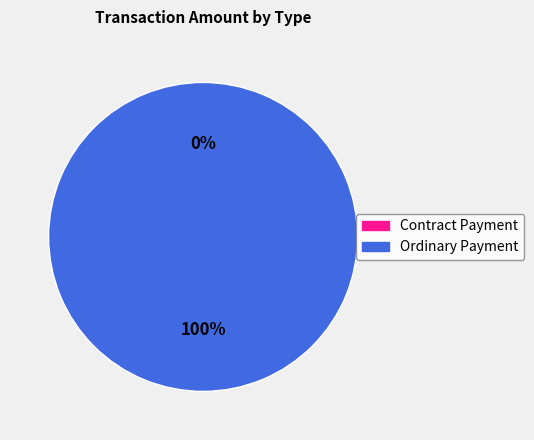

What is the total percentage of Contract Payment and Ordinary Payment?

100.0%